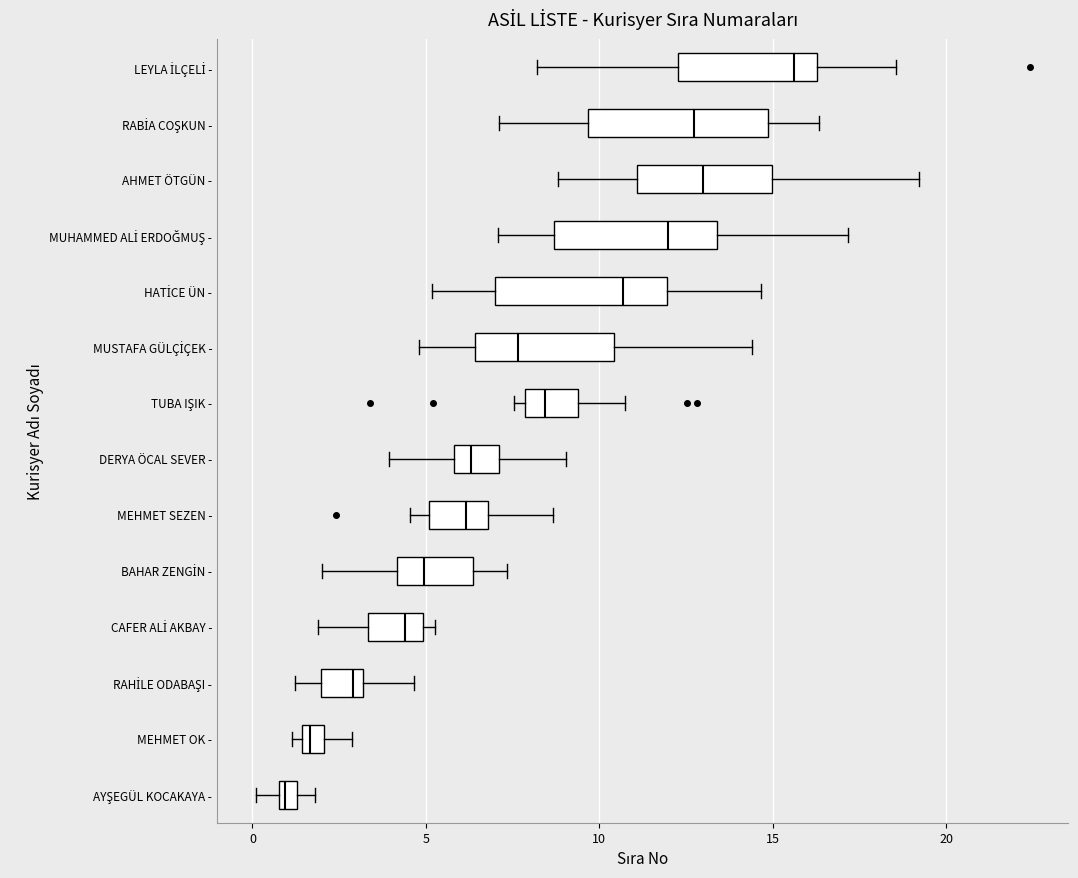

Where is the left edge of the box for MEHMET OK - on the x-axis? The values are not printed on the chart, so give them approximately, as read against the axis.

1.5